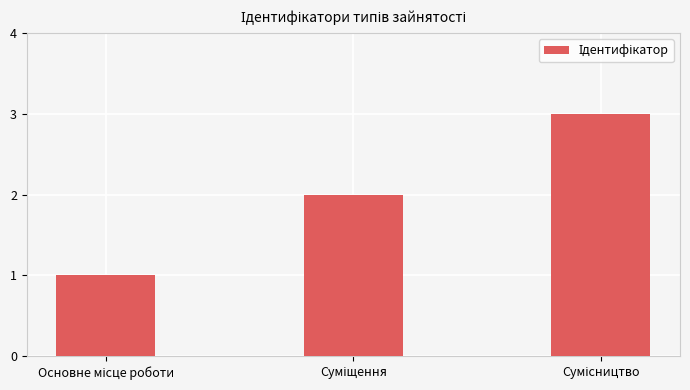

What is the maximum value shown in the chart?

3